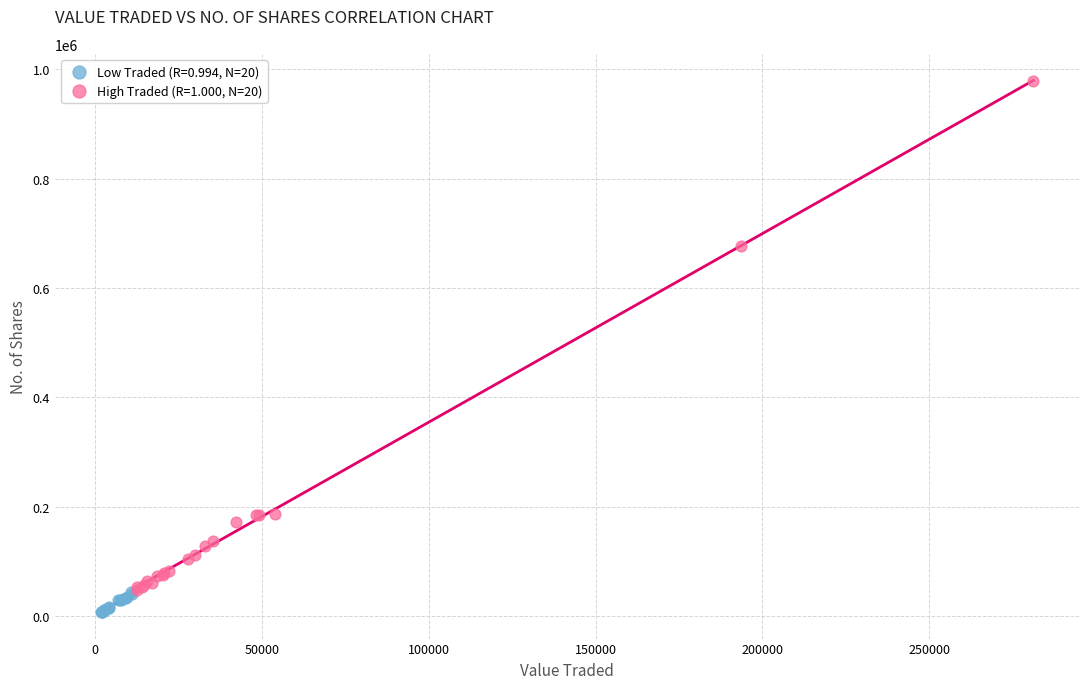

Which series reaches the maximum Y coordinate?

High Traded (R=1.000, N=20)